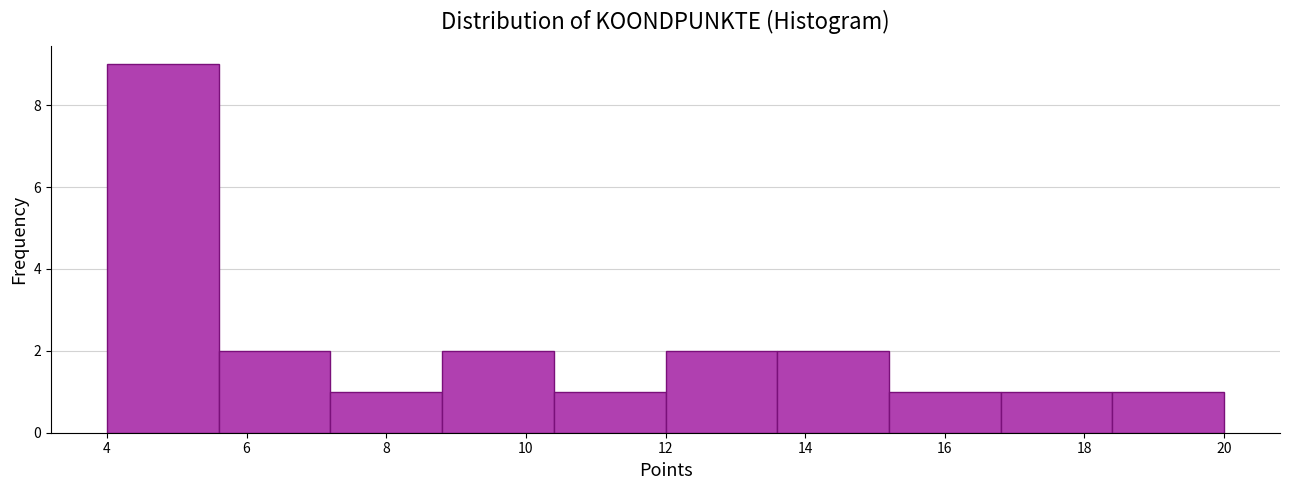

What is the height of the bar covering 5.6 to 7.2 on the x-axis? The values are not printed on the chart, so give them approximately, as read against the axis.

2